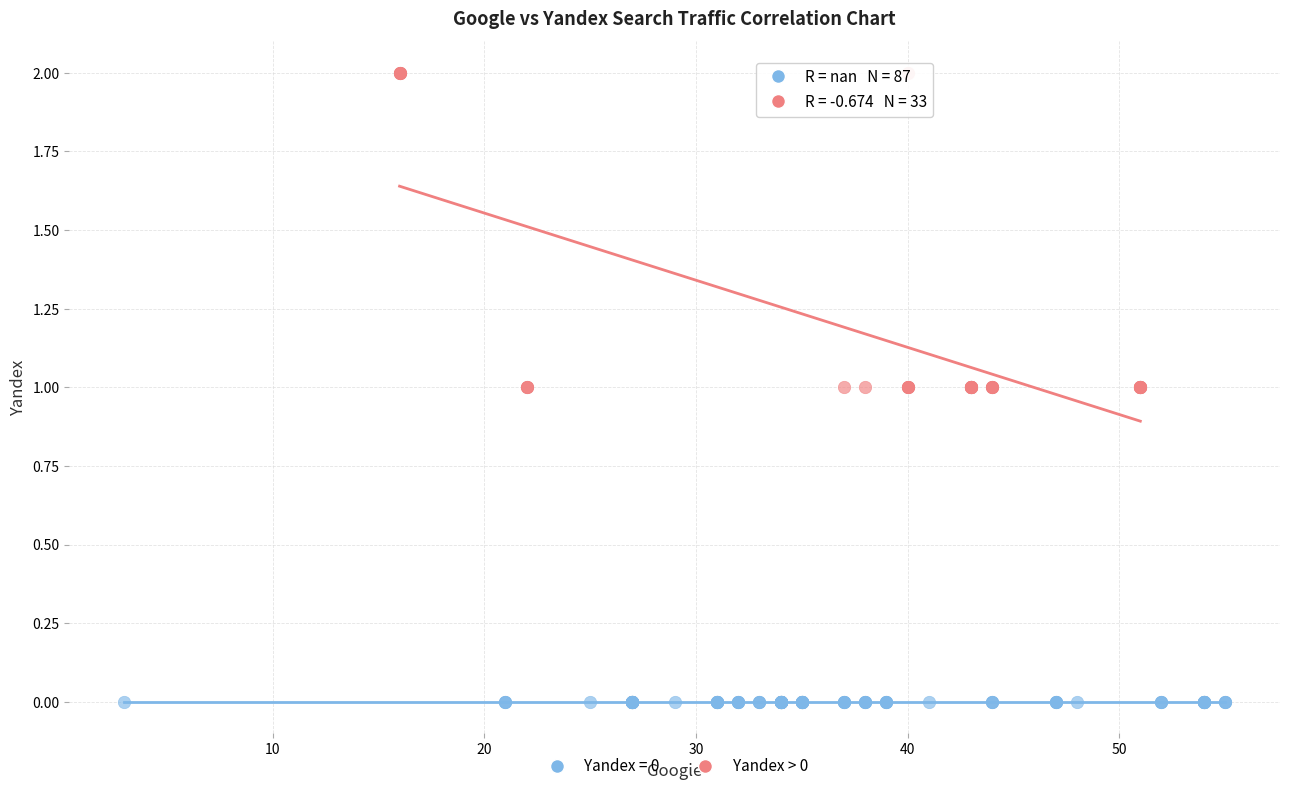

Which series reaches the maximum Y coordinate?

Yandex > 0